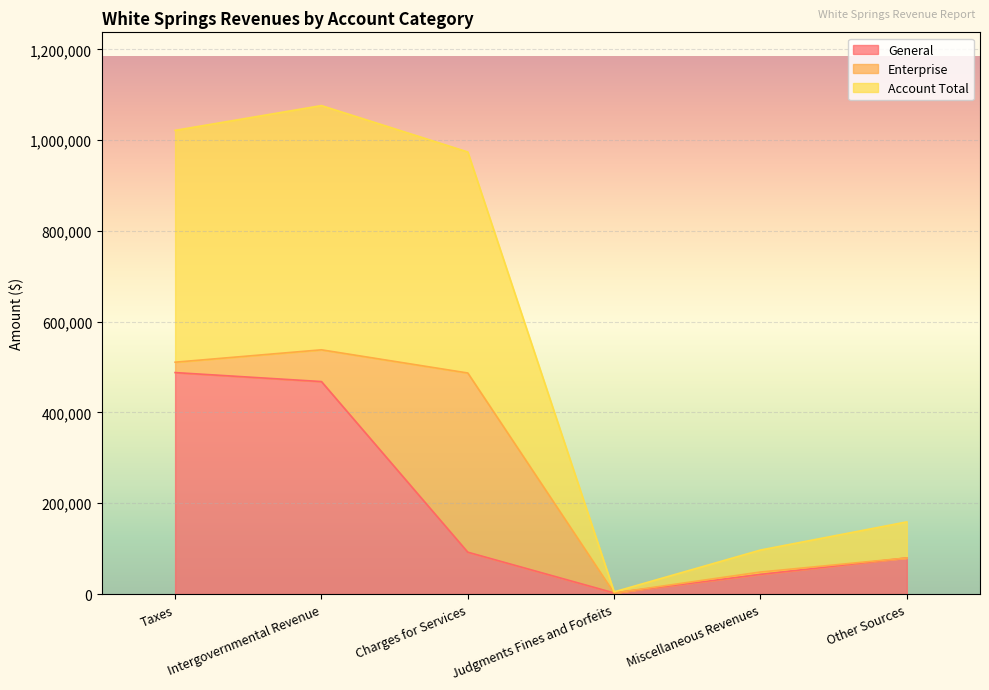

At which category is the sum across all series the highest?

Intergovernmental Revenue